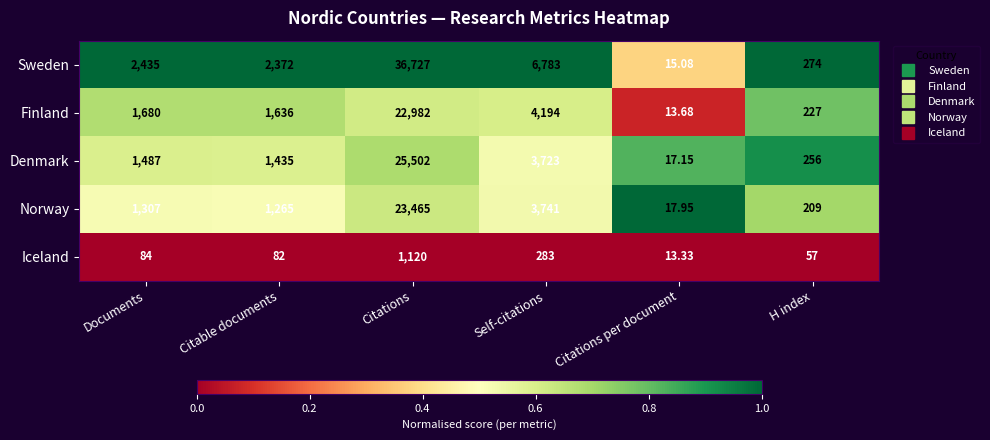

Which series has the largest total across all categories?

Sweden